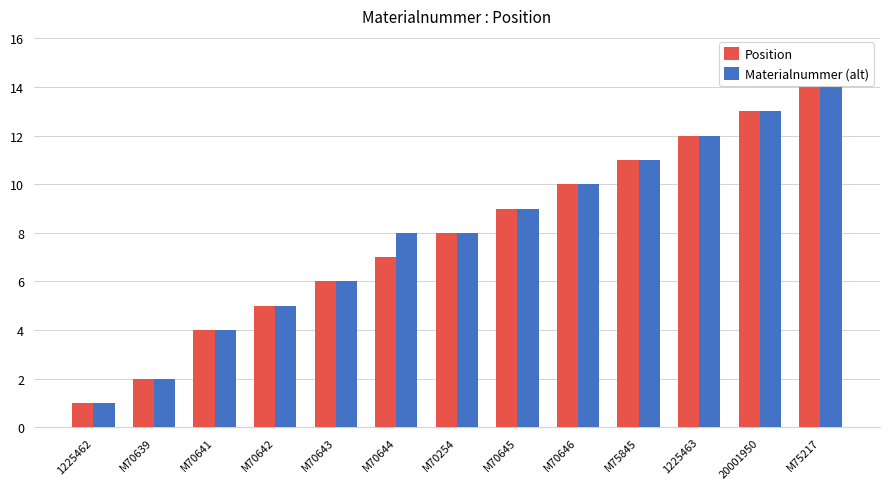

What is the difference between the Materialnummer (alt) values at M70643 and M70645?

3